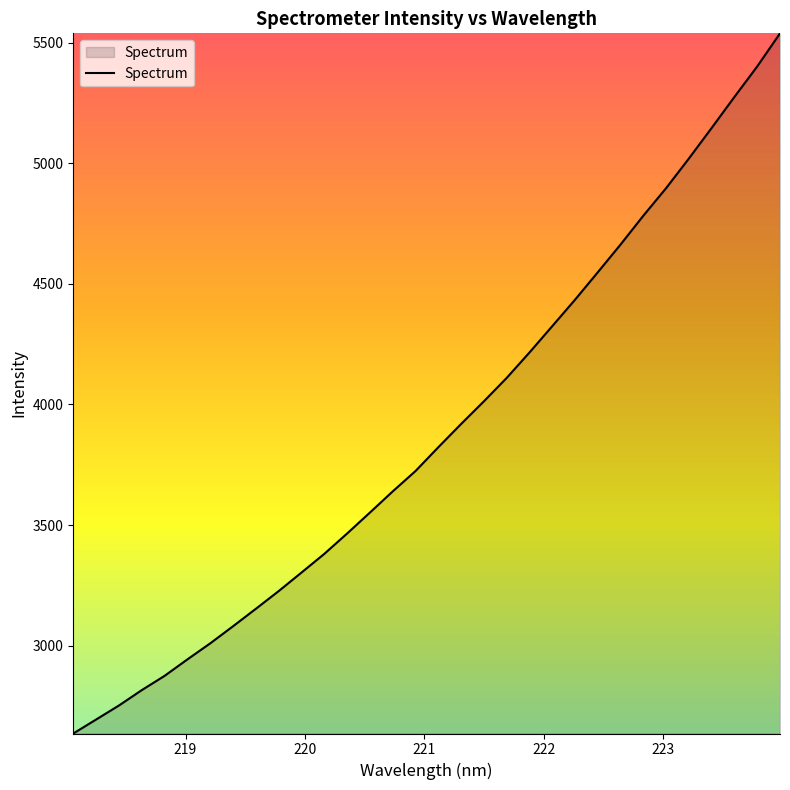

What is the smallest value displayed?

2635.6